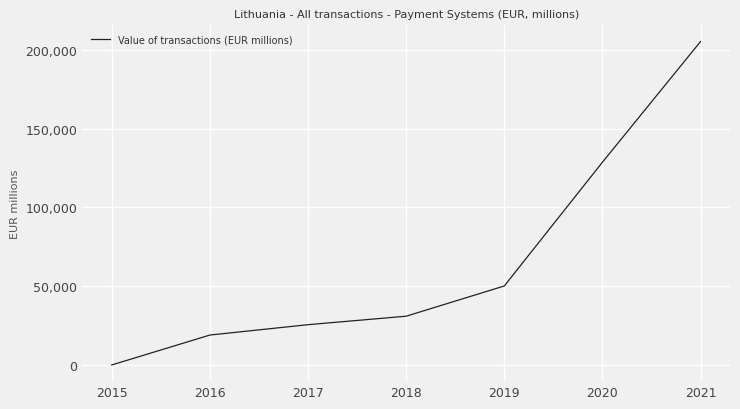

What is the change in value from 2016 to 2017?

+6574.1